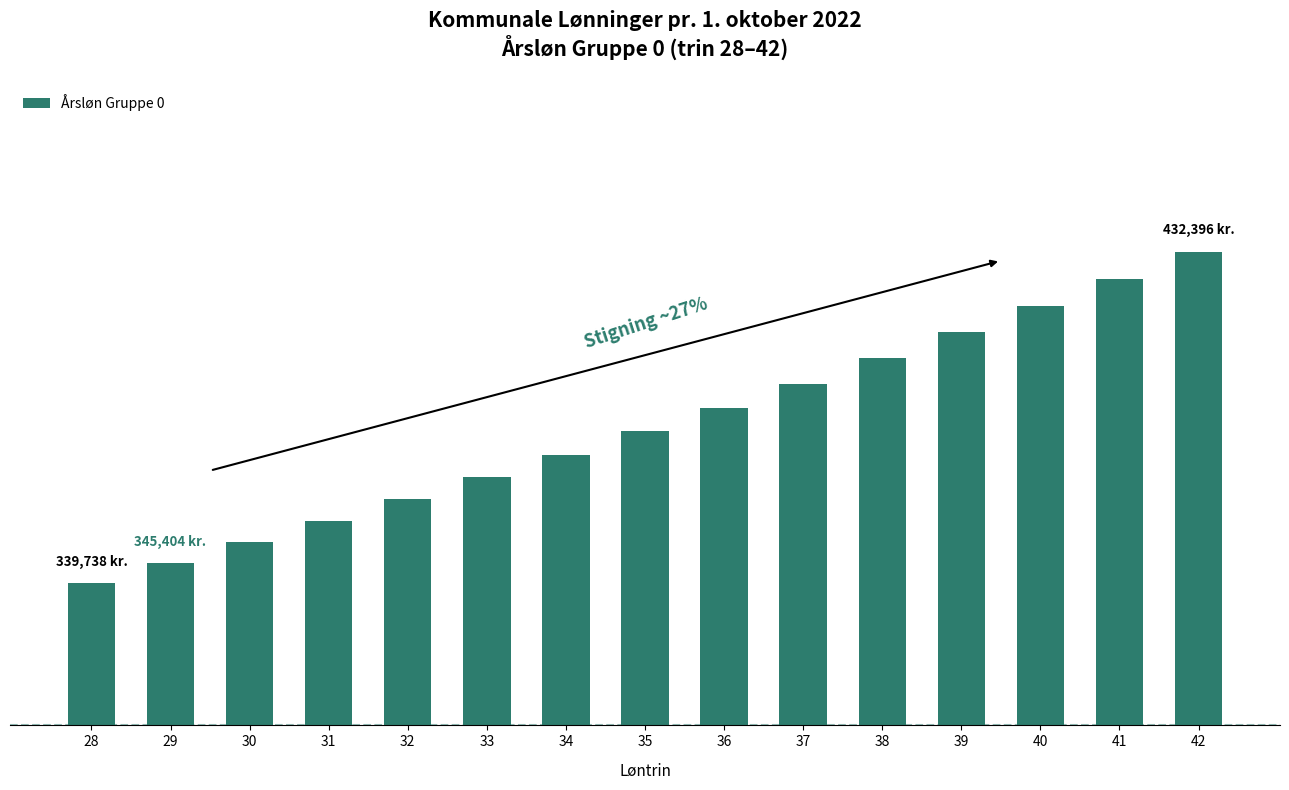

Reading right to left, extract all data points from this chart.

432396	424716	417200	409843	402650	395484	388735	382128	375669	369344	363161	357111	351191	345404	339738